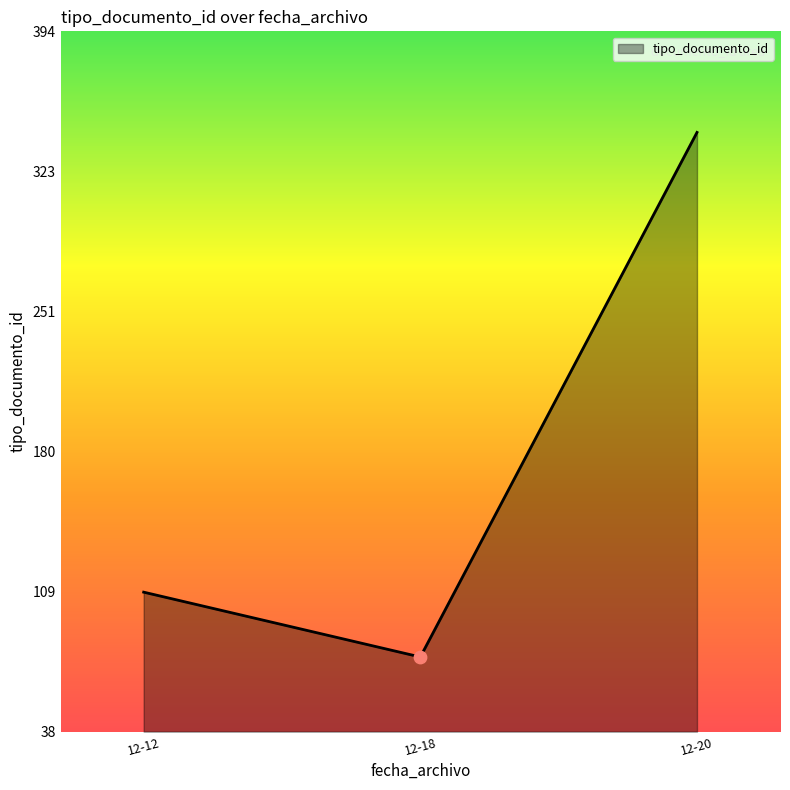

What is the ratio of the value at 12-12 to the value at 12-18?

1.4